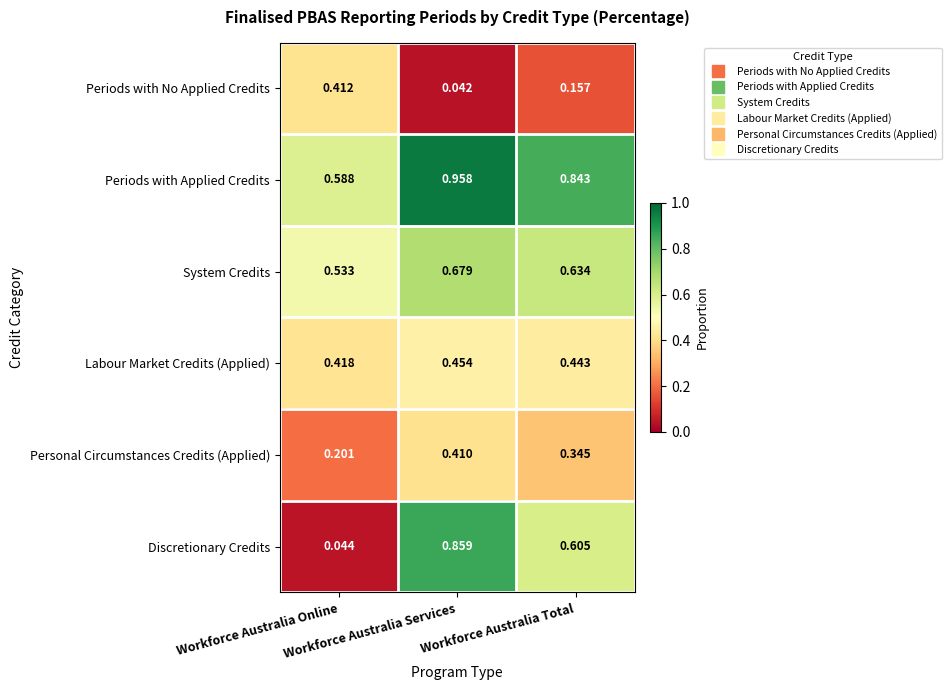

Rank the series by their maximum value, from highest to lowest.

Periods with Applied Credits, Discretionary Credits, System Credits, Labour Market Credits (Applied), Periods with No Applied Credits, Personal Circumstances Credits (Applied)